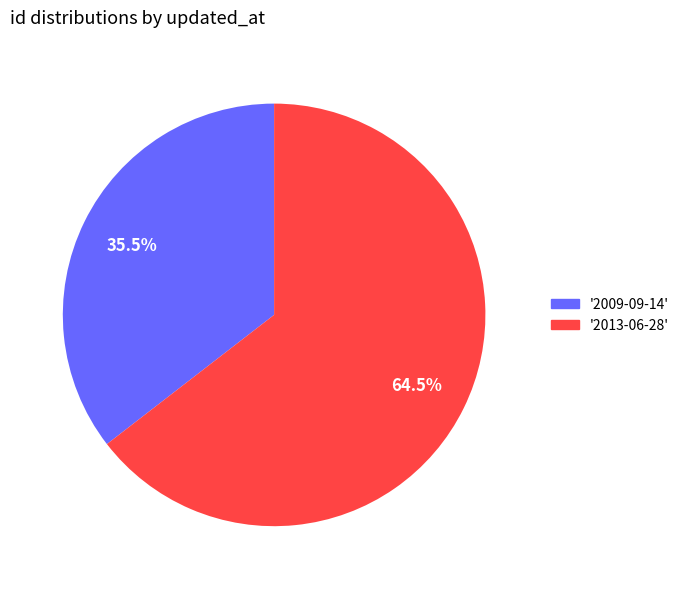

What is the majority slice?

'2013-06-28'